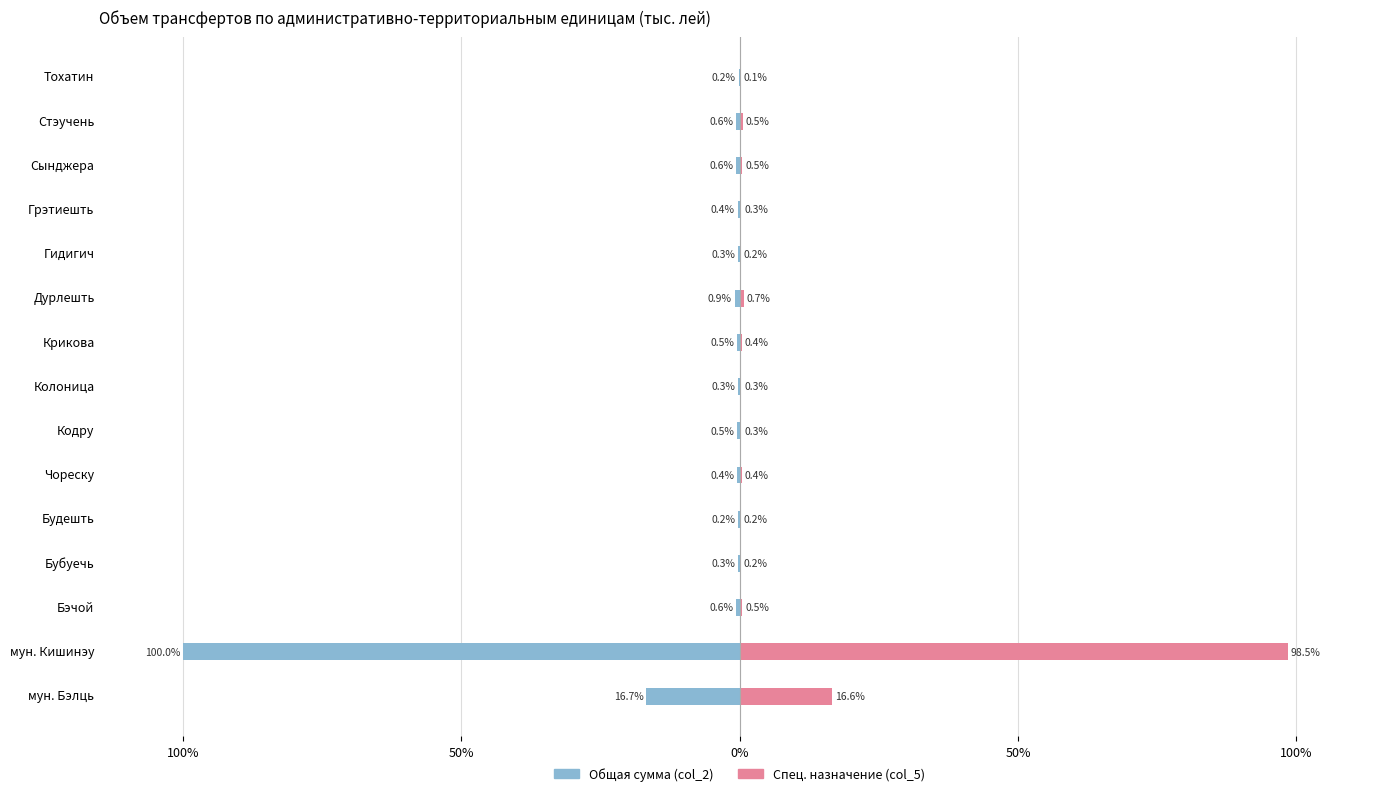

Which has a higher value, Гидигич or Чореску?

Гидигич